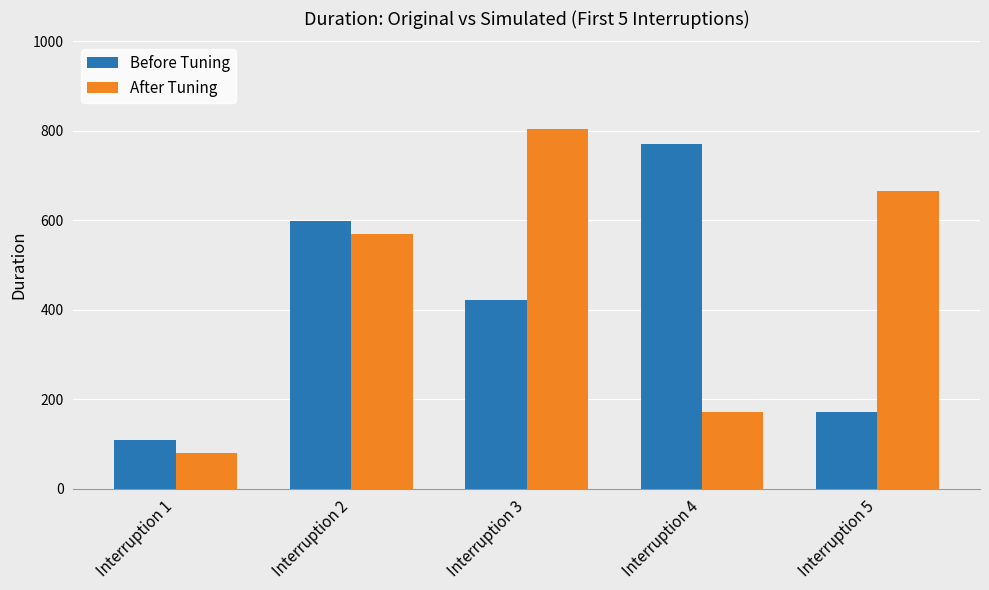

Is it true that Before Tuning equals 218 at Interruption 2?

False